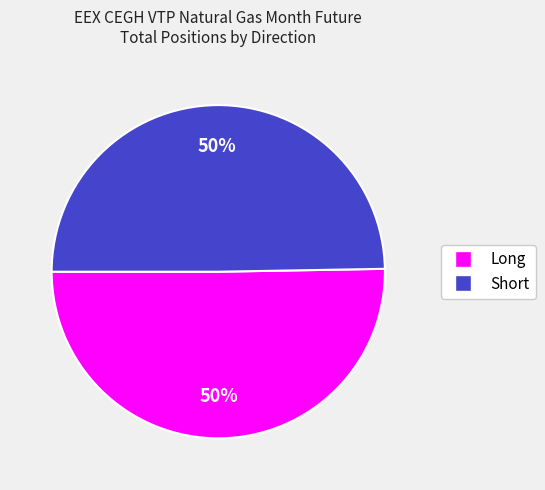

To the nearest percent, what is the average slice percentage?

50%